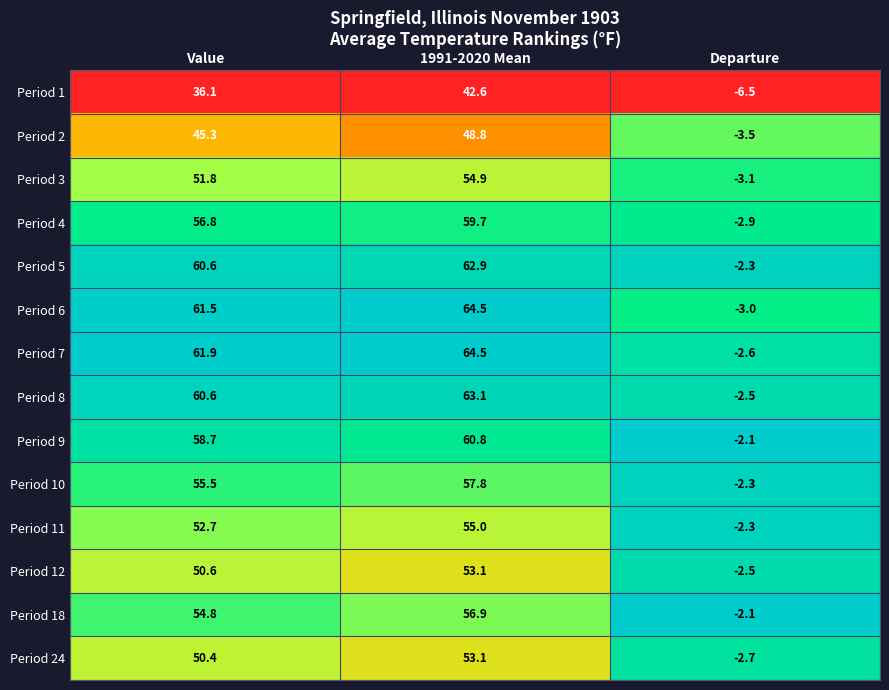

What is the sum of the Period 11 values at Departure and Value?

50.4